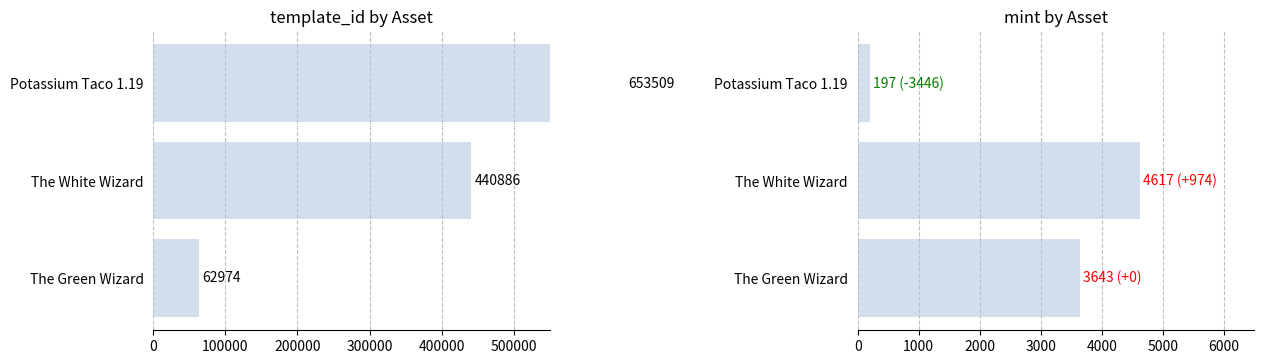

What is the sum of the mint values at 100000 and 200000?

4814